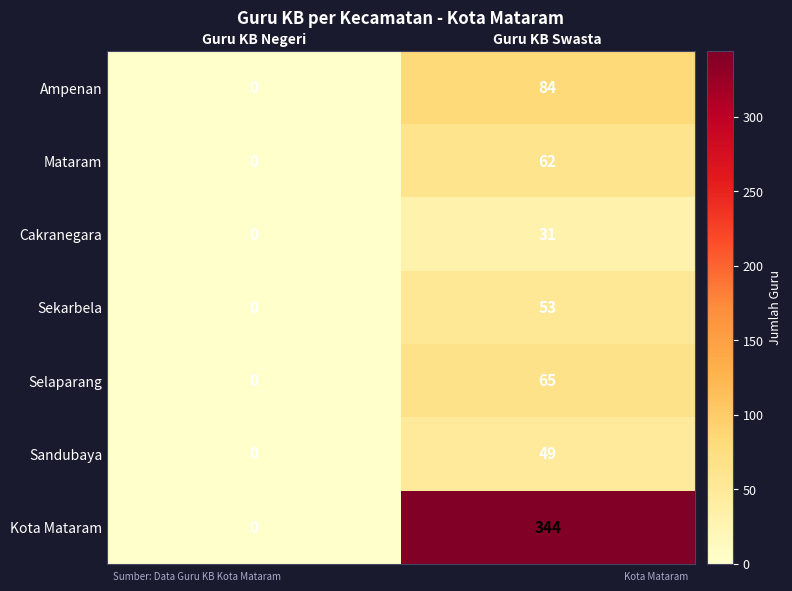

Reading left to right, what are all the values shown in this chart?

Ampenan: Guru KB Negeri=0	Guru KB Swasta=84
Mataram: Guru KB Negeri=0	Guru KB Swasta=62
Cakranegara: Guru KB Negeri=0	Guru KB Swasta=31
Sekarbela: Guru KB Negeri=0	Guru KB Swasta=53
Selaparang: Guru KB Negeri=0	Guru KB Swasta=65
Sandubaya: Guru KB Negeri=0	Guru KB Swasta=49
Kota Mataram: Guru KB Negeri=0	Guru KB Swasta=344